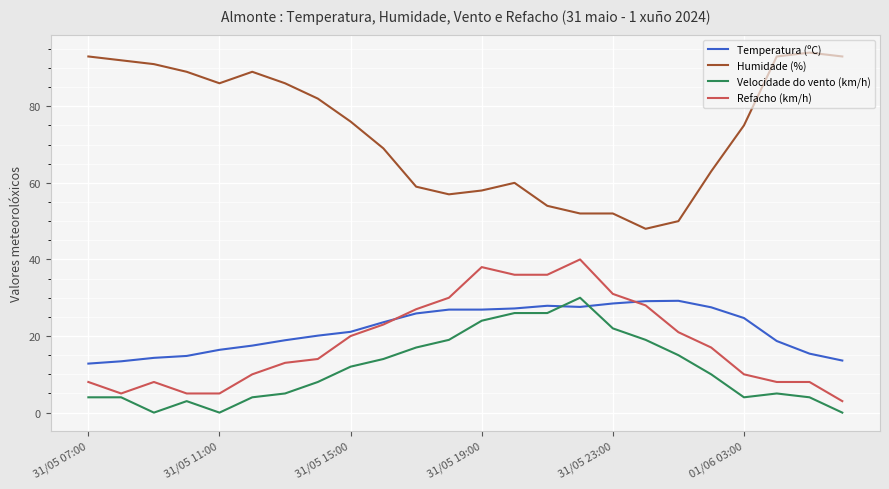

True or false: Refacho (km/h) and Humidade (%) intersect in this chart.

False